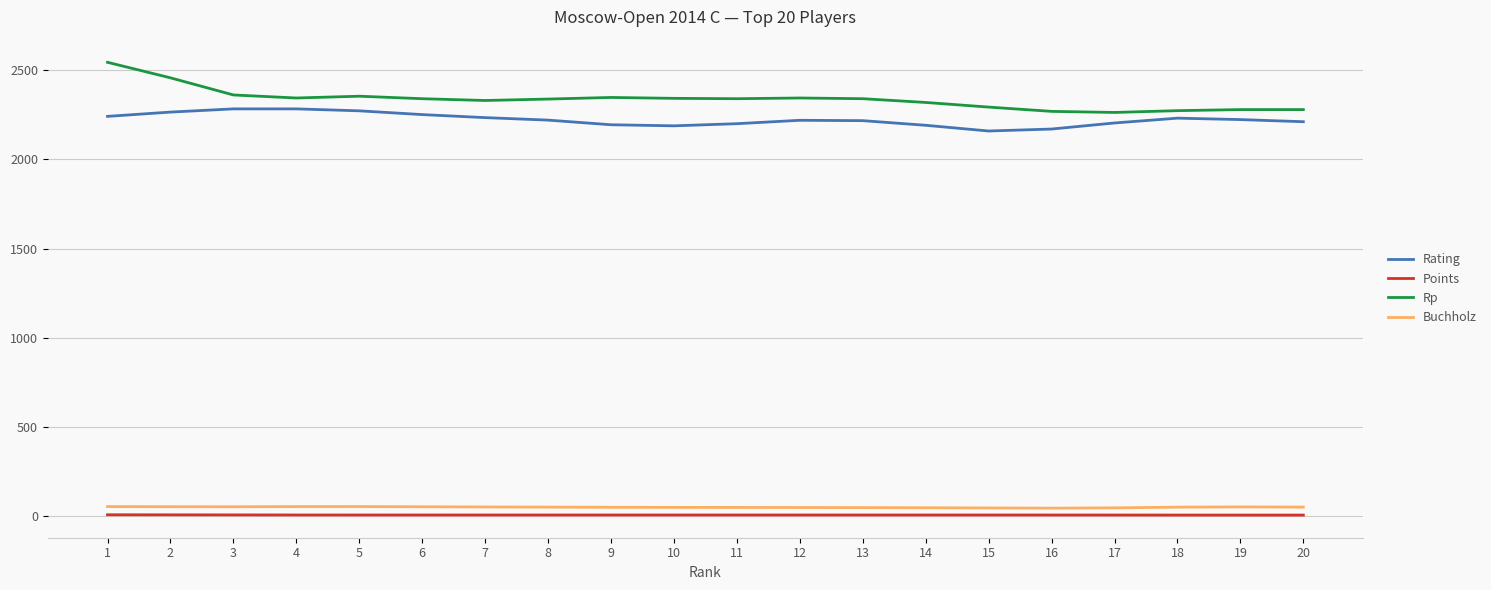

Does the chart display data point markers on the line(s)?

No